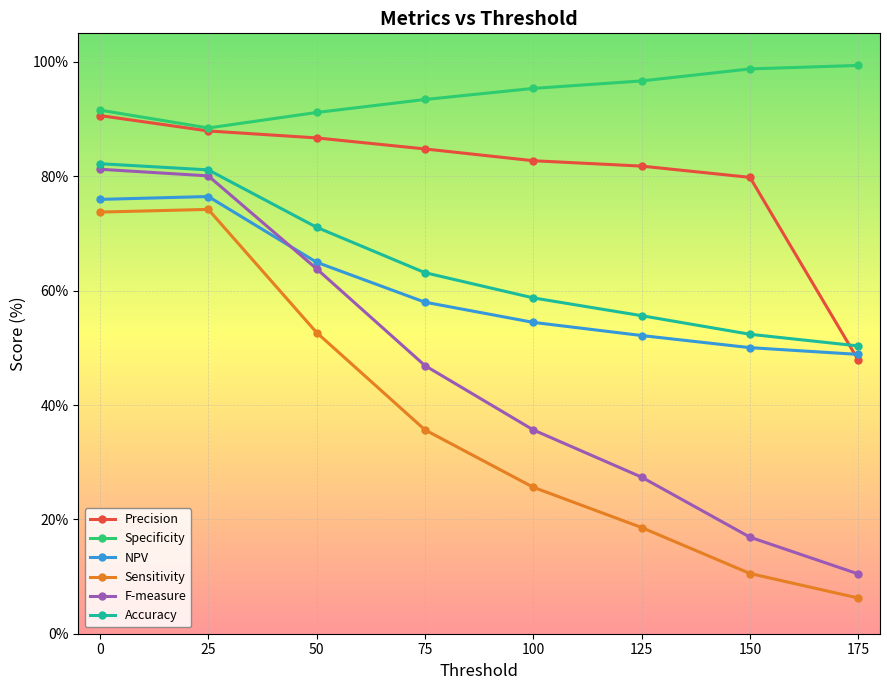

What is the spread (max minus min) of values at 25?

14.2